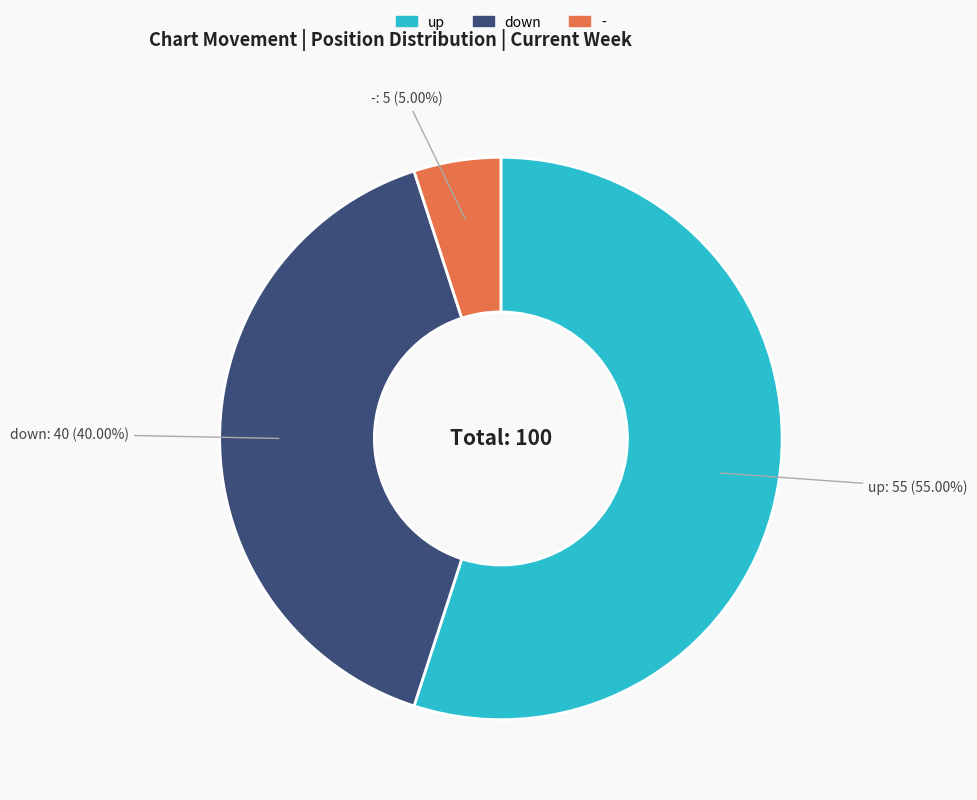

How many slices are in this pie chart?

3